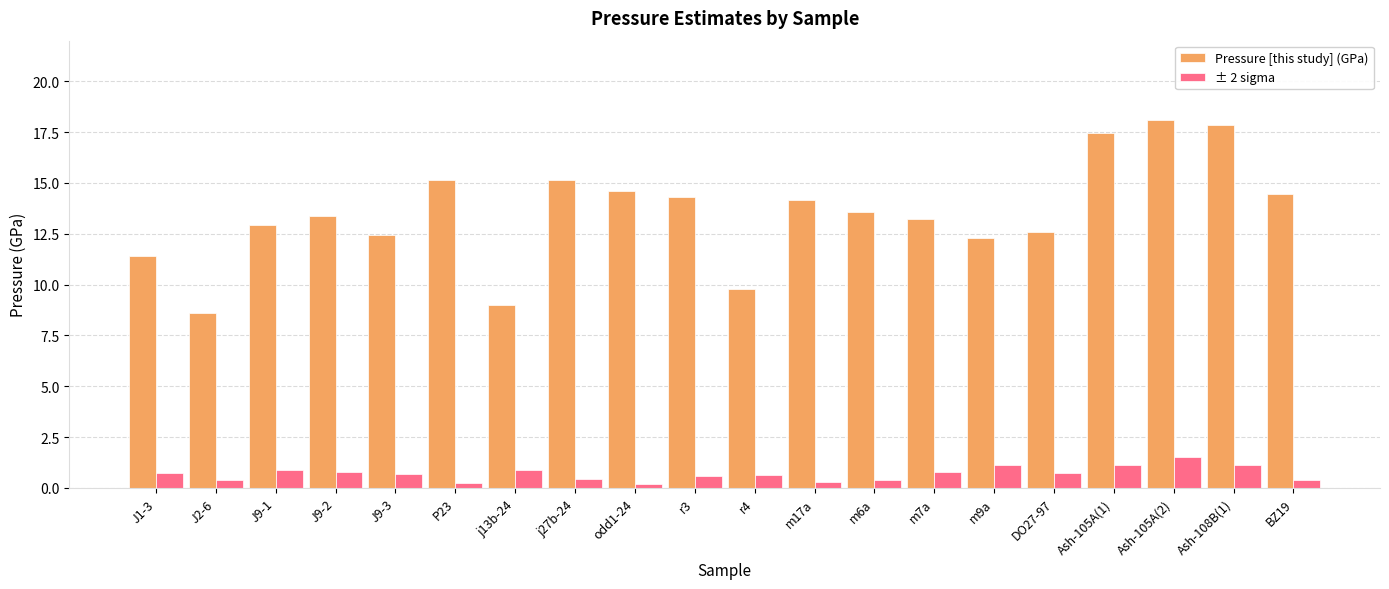

What is the spread (max minus min) of values at J2-6?

8.2